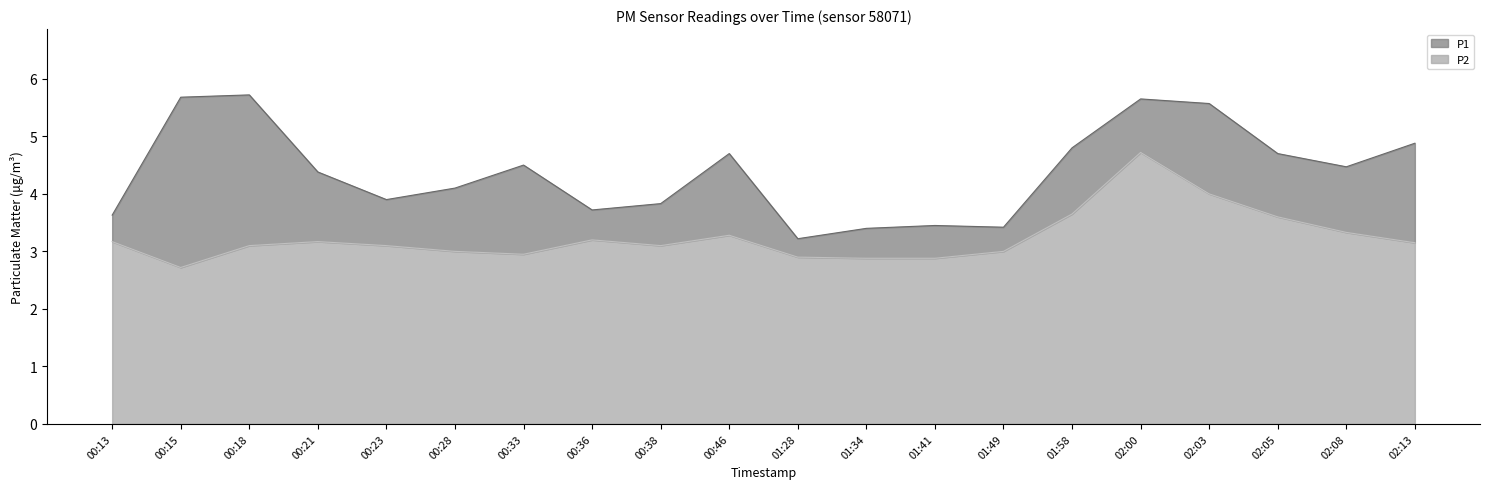

Reading right to left, list all the values displayed in this chart.

P1: 4.9	4.5	4.7	5.6	5.7	4.8	3.4	3.5	3.4	3.2	4.7	3.8	3.7	4.5	4.1	3.9	4.4	5.7	5.7	3.6
P2: 3.1	3.3	3.6	4.0	4.7	3.6	3.0	2.9	2.9	2.9	3.3	3.1	3.2	3.0	3.0	3.1	3.2	3.1	2.7	3.2